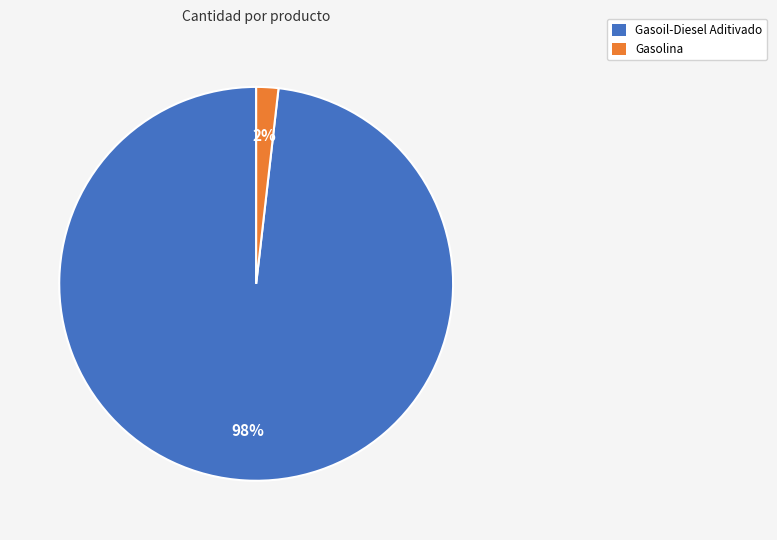

To the nearest percent, what is the average slice percentage?

50%